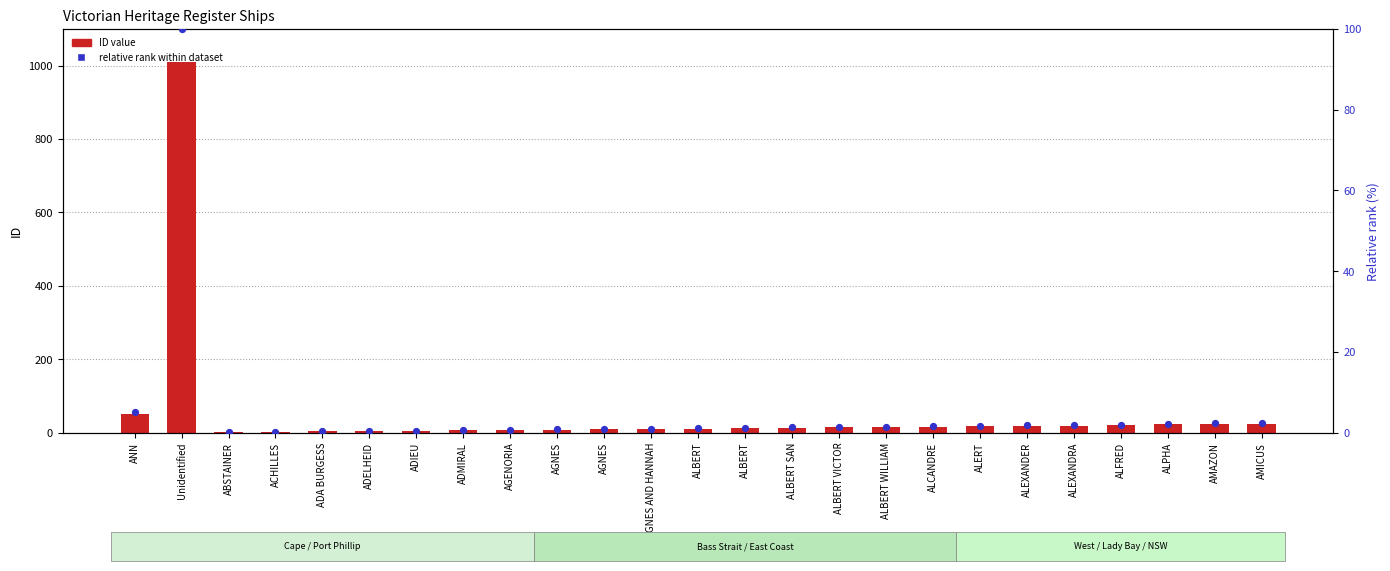

Which series has the largest Y range (max minus min)?

ID